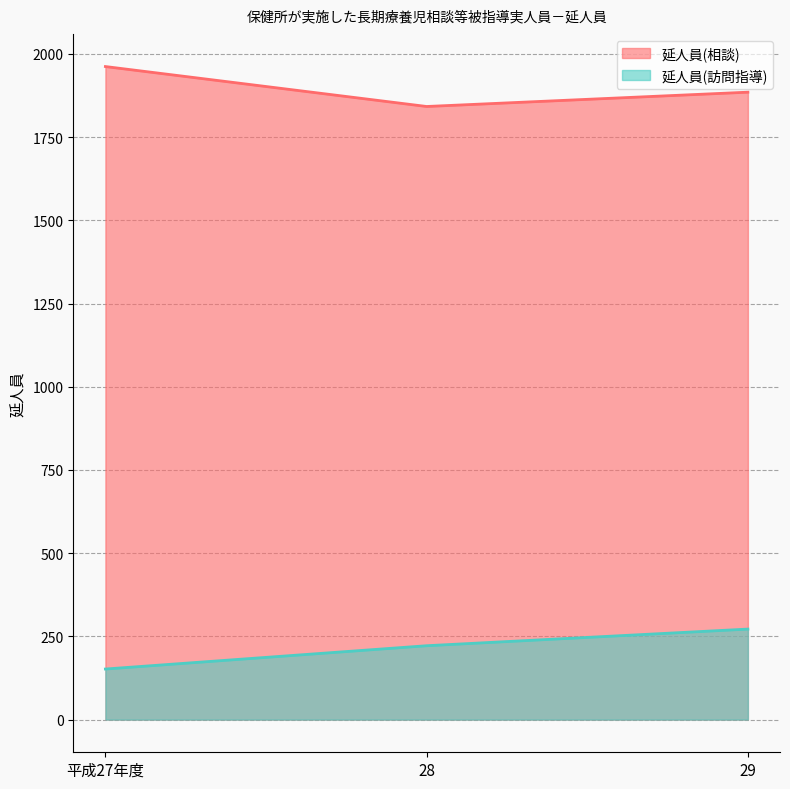

At how many categories does at least one series exceed 1226?

3